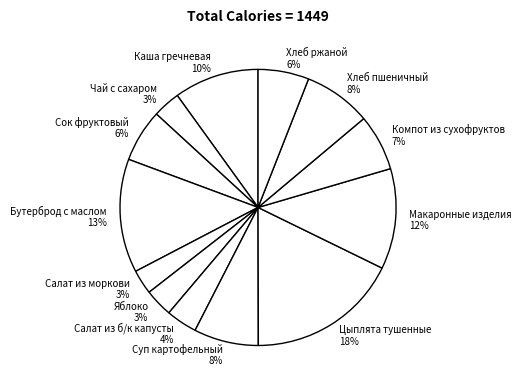

To the nearest percent, what portion does Бутерброд с маслом represent?

13%